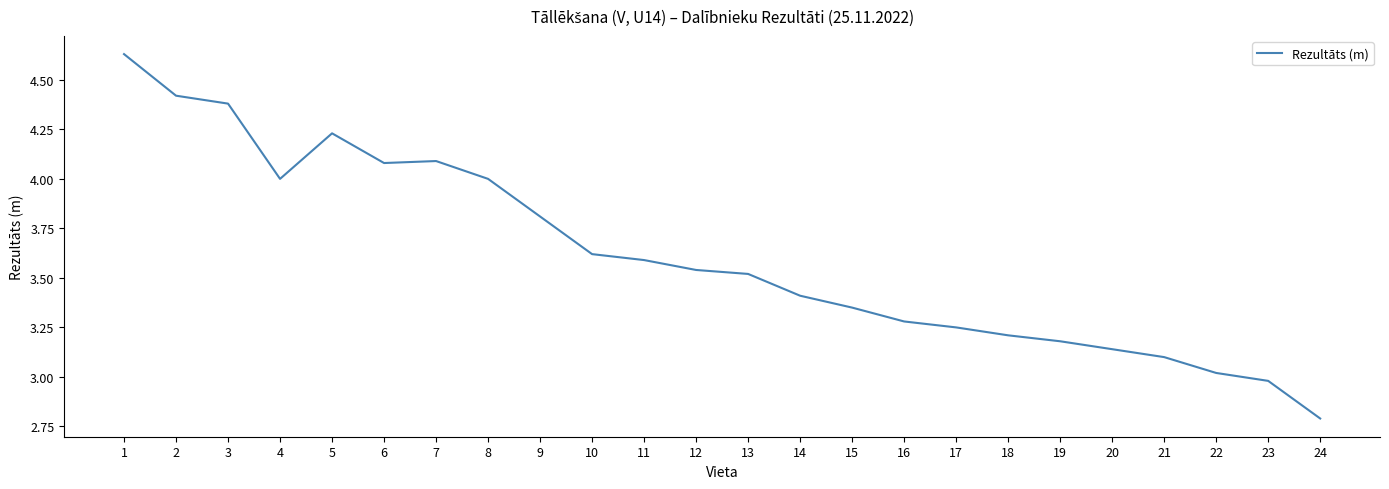

What is the sum of the values at 17 and 2?

7.7